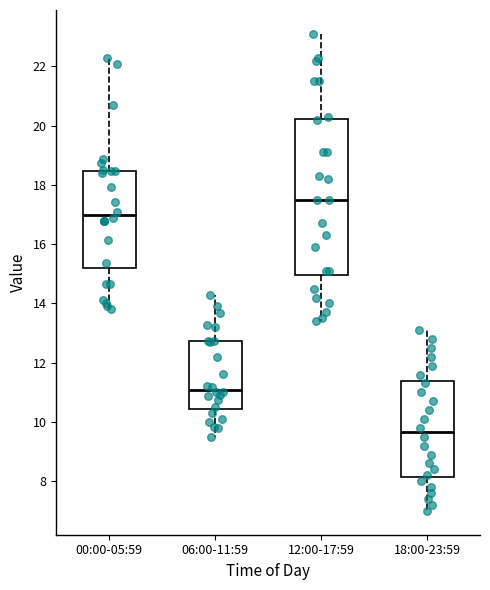

Comparing the boxes themselves (not the whiskers), which one is the tallest?

12:00-17:59